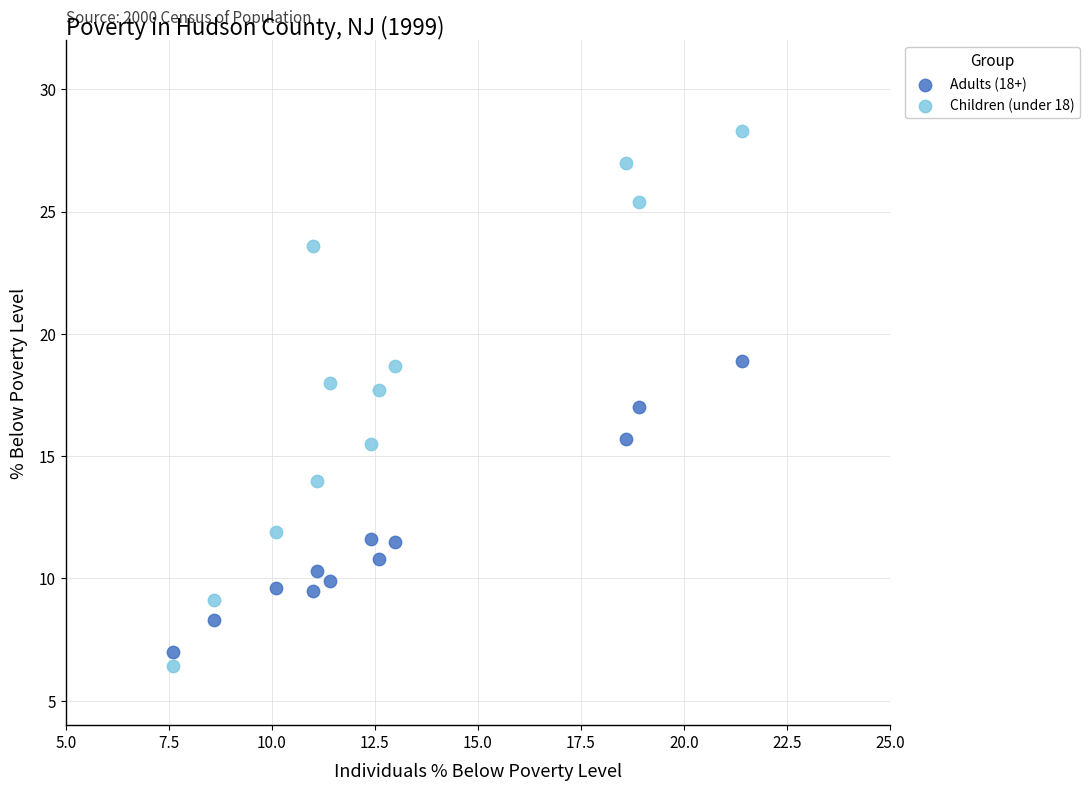

Which series reaches the maximum Y coordinate?

Children (under 18)